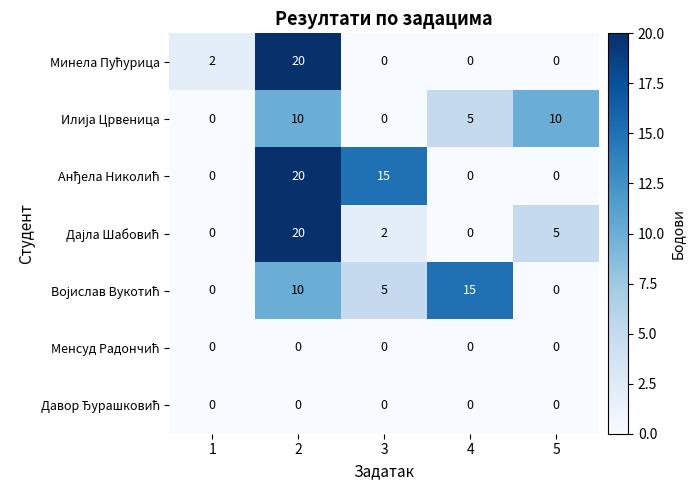

At how many categories does at least one series exceed 16?

1